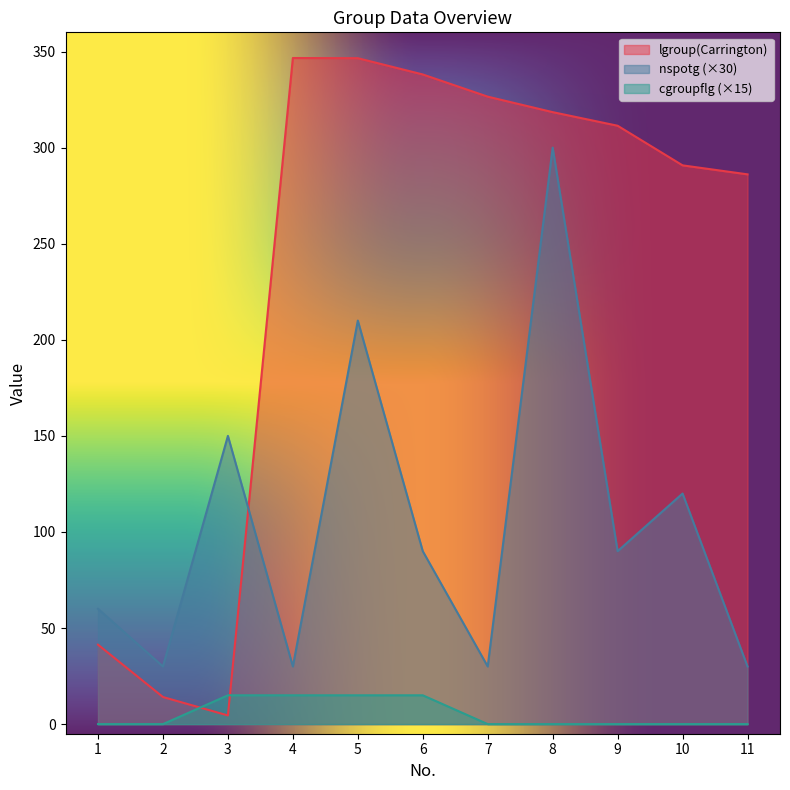

True or false: cgroupflg has a value of 9.0 at 8.

False